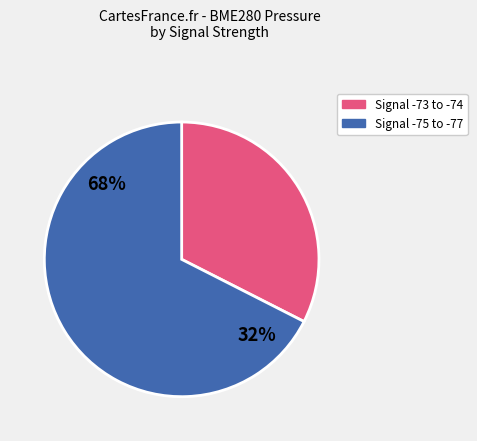

True or false: 27 accounts for 1% of the total.

False